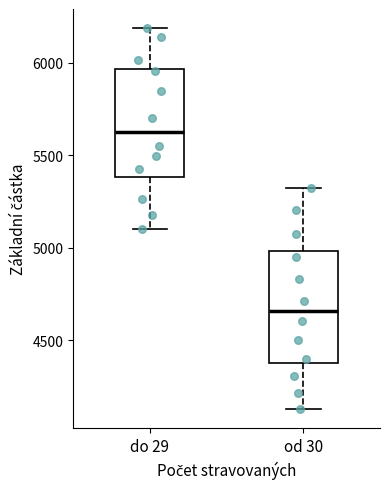

Reading left to right, read every box against the y-axis: the position of its median line, the range the box covers, and the ends of its whiskers. The values are not printed on the chart, so give them approximately, as read against the axis.

do 29: median 5650, box 5400 to 5950, whiskers 5100 to 6200
od 30: median 4650, box 4400 to 5000, whiskers 4150 to 5300